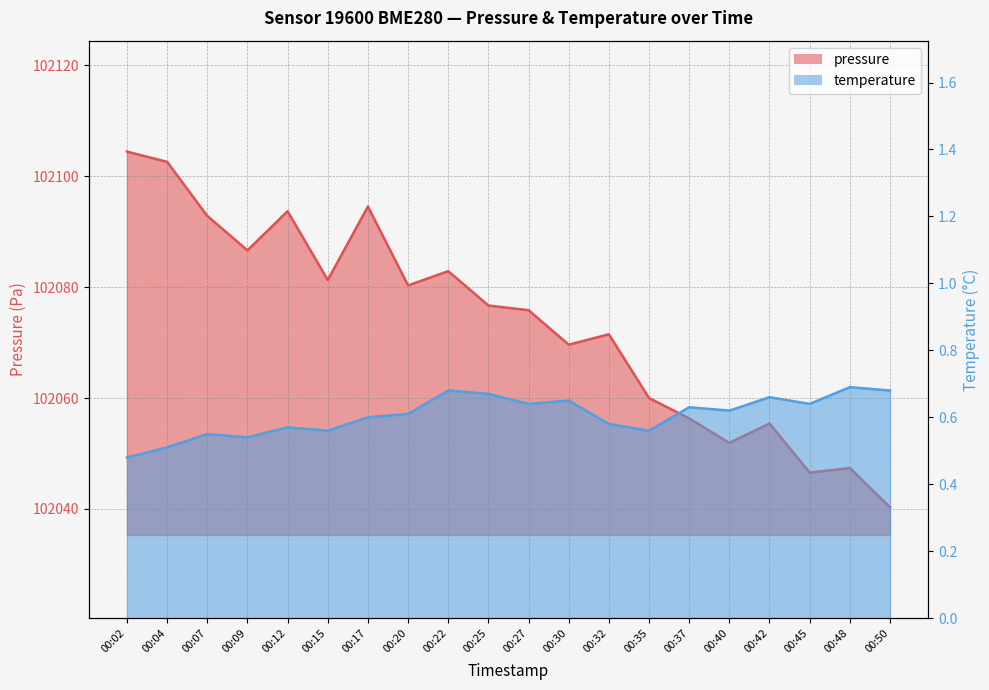

Does the chart have visible grid lines?

Yes